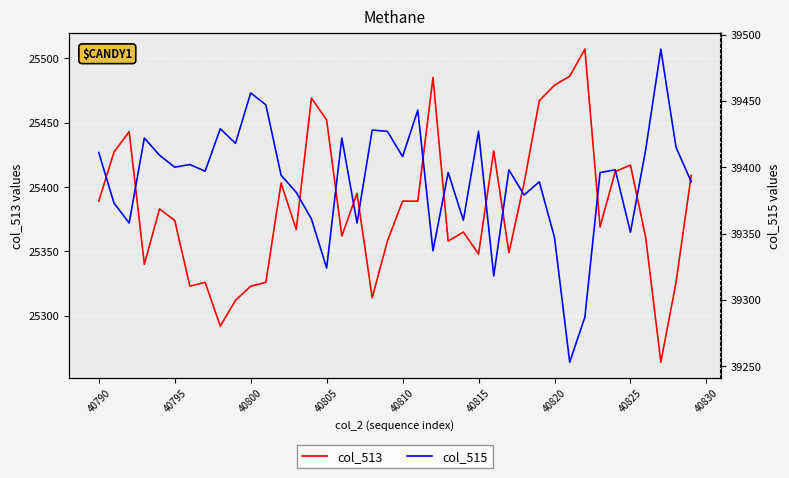

Rank the series by their maximum value, from highest to lowest.

col_515, col_513